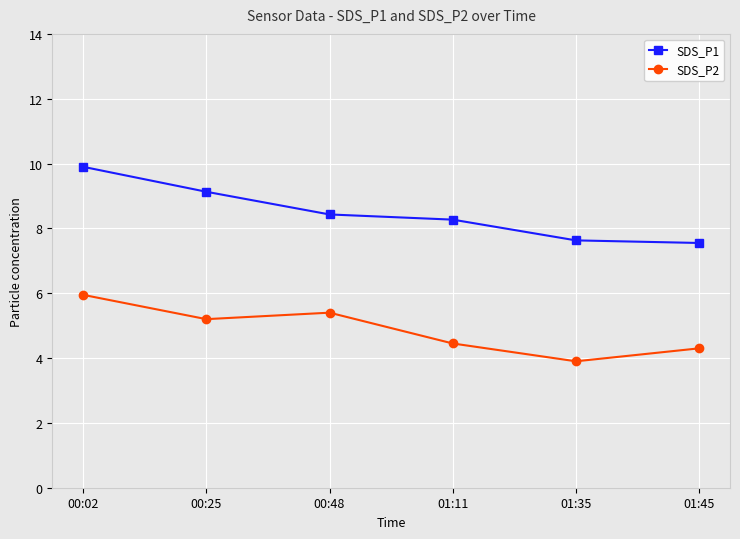

True or false: SDS_P2 has a value of 2.6 at 01:11.

False